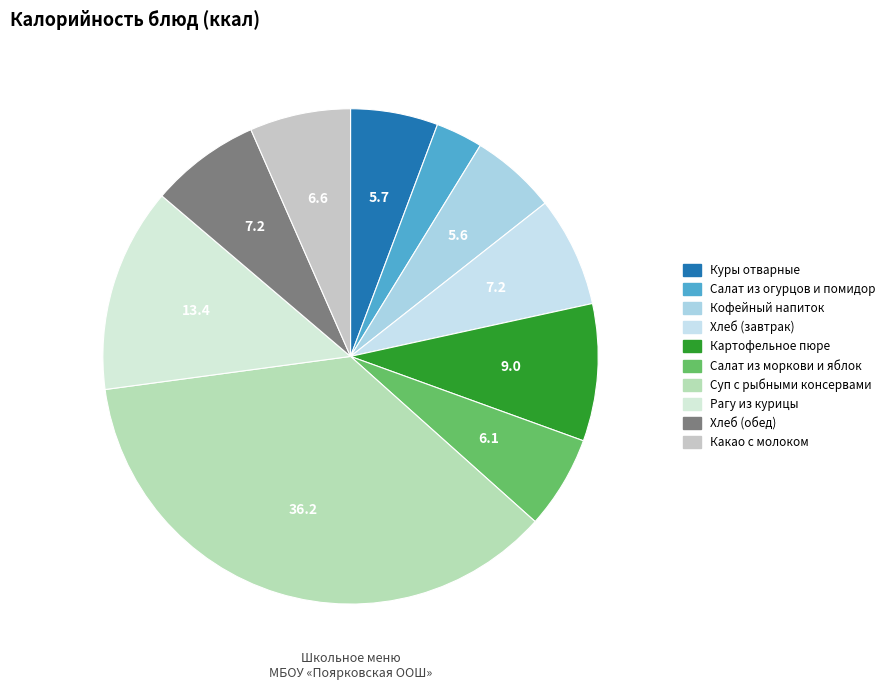

Which category has the smallest portion of the pie?

Салат из огурцов и помидор